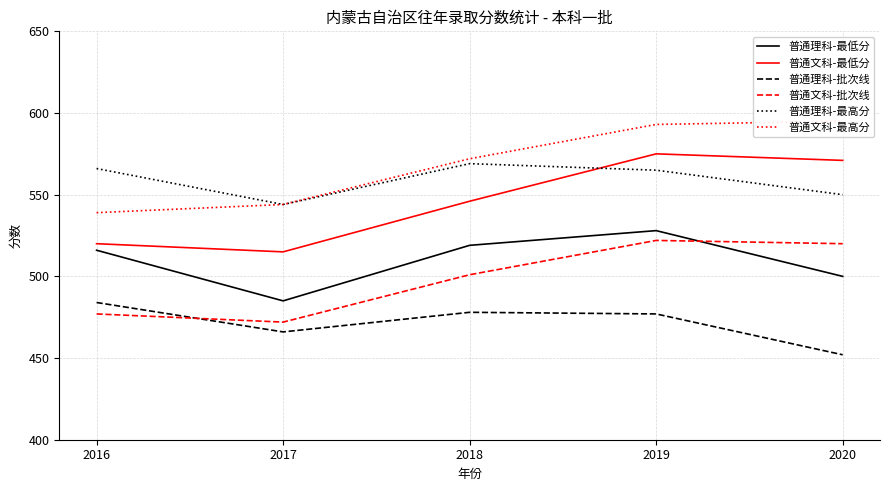

True or false: 普通文科-最低分 and 普通文科-批次线 cross at least once.

False